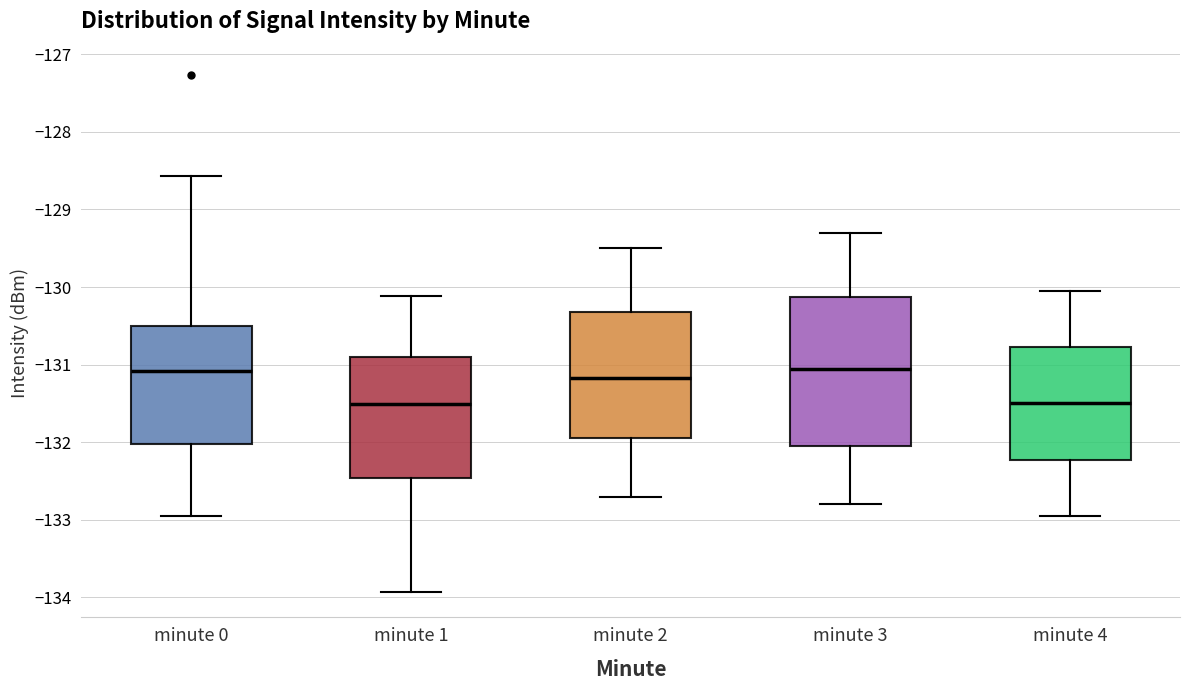

Comparing the boxes themselves (not the whiskers), which one is the tallest?

minute 3